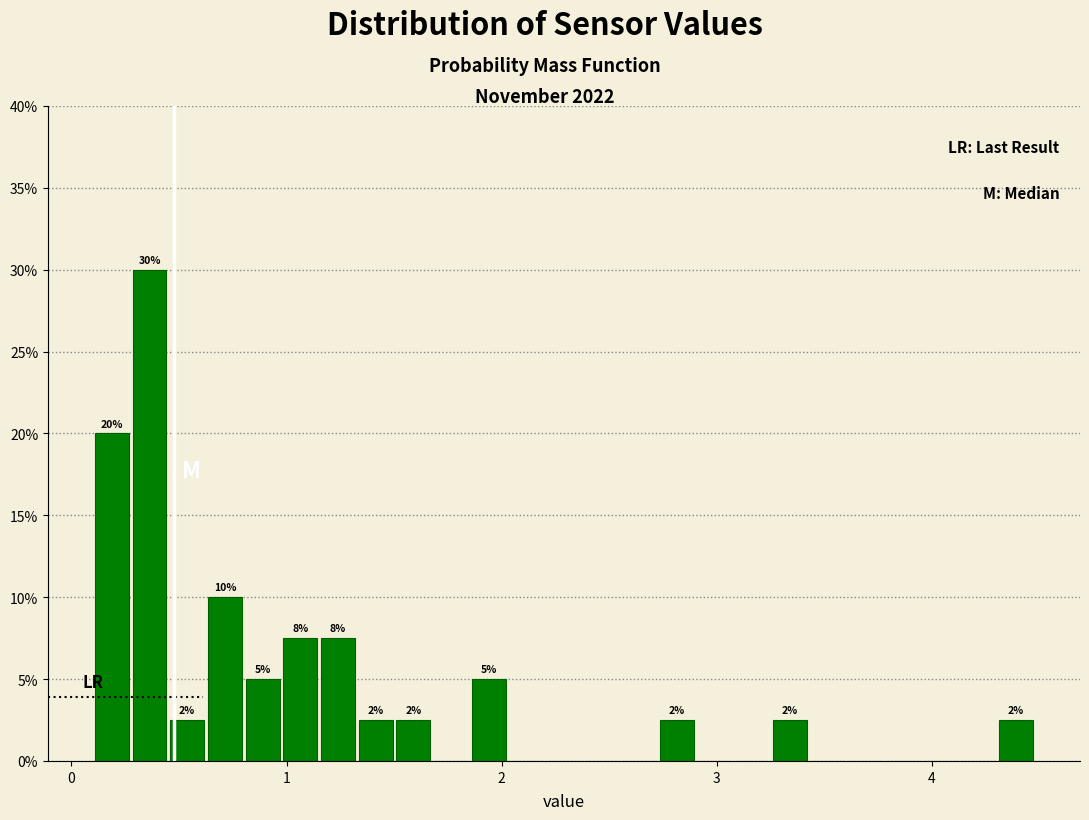

Around what value on the x-axis is the tallest bar? Give the approximate position of its centre, as read against the axis.

0.4